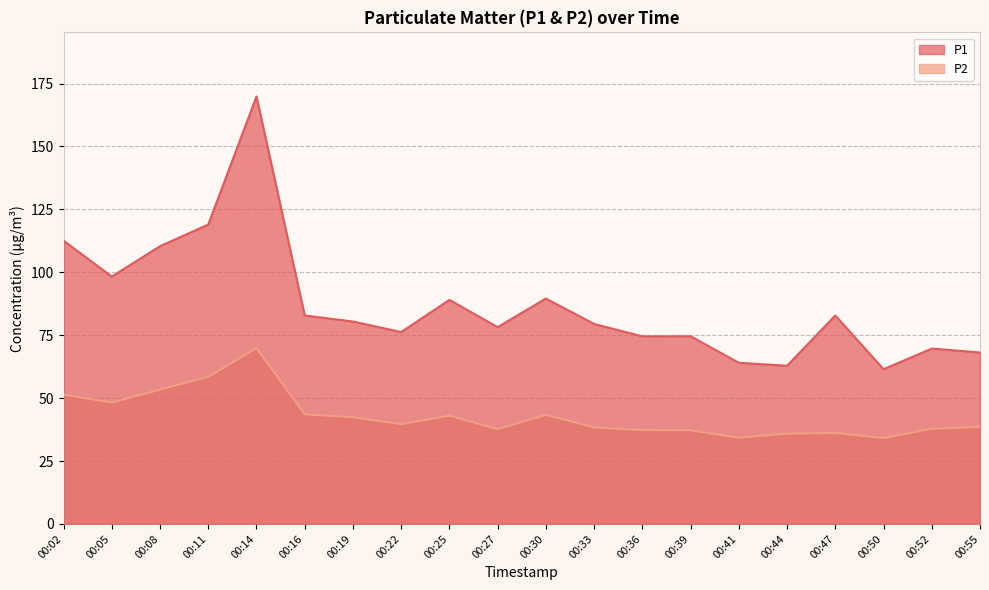

Does the chart have visible grid lines?

Yes